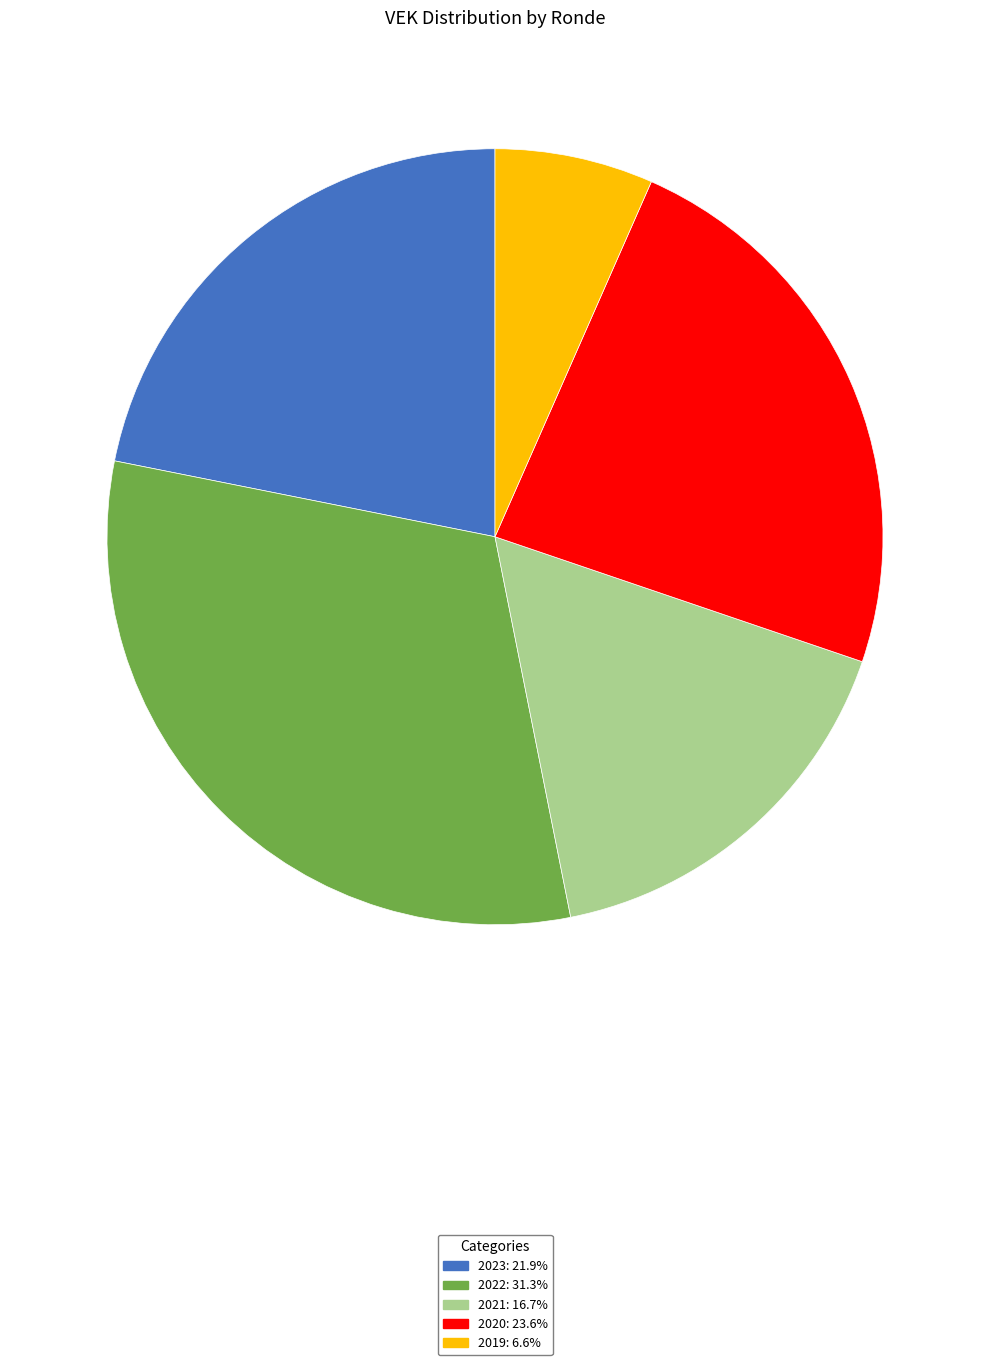

What is the ratio of the value at 2023: 21.9% to the value at 2019: 6.6%?

3.3